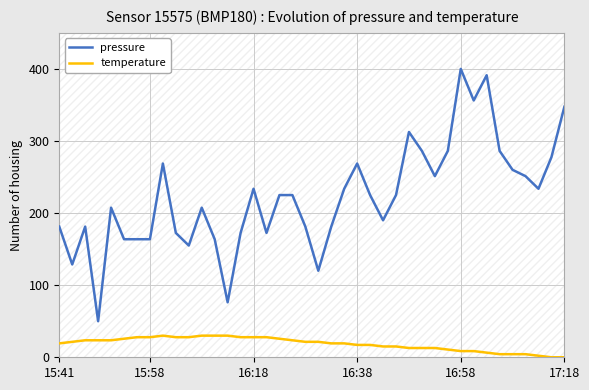

True or false: temperature and pressure intersect in this chart.

False